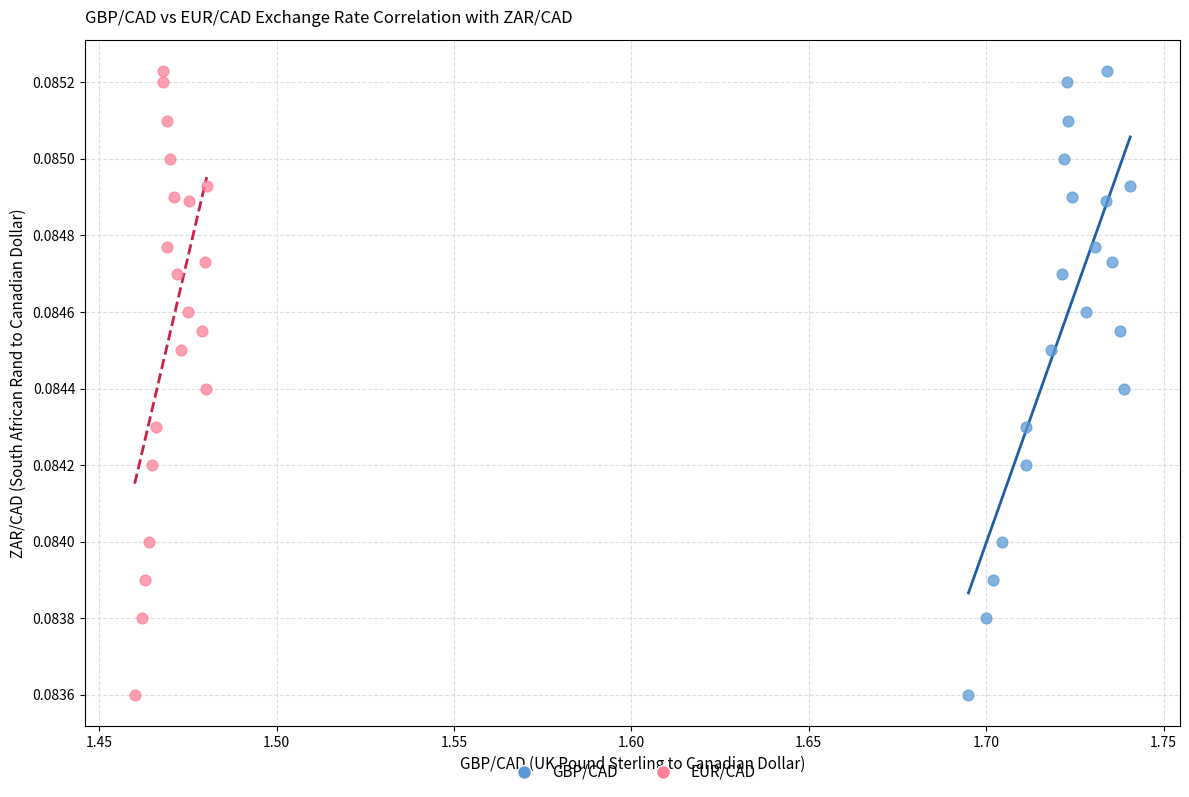

What are all the series names shown in the legend?

GBP/CAD, EUR/CAD